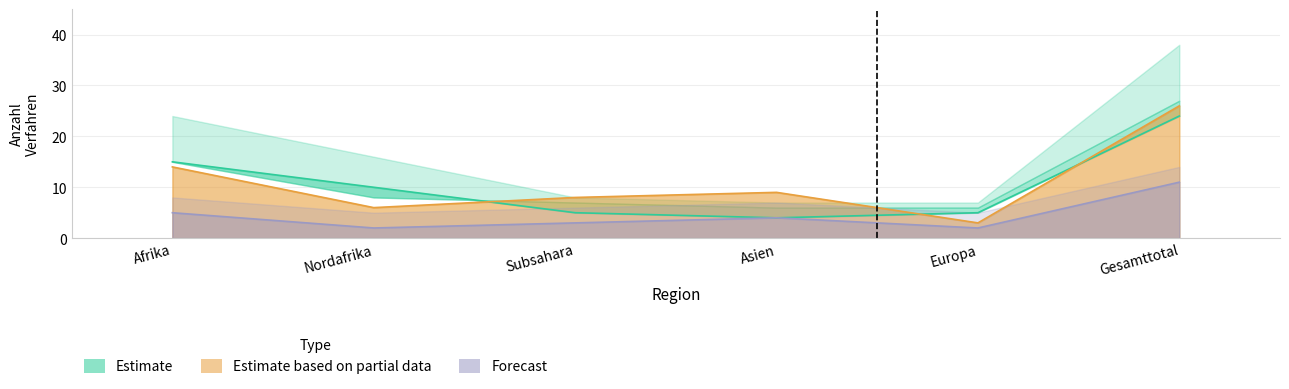

What is the average value of the Total Erledigungen In series?

11